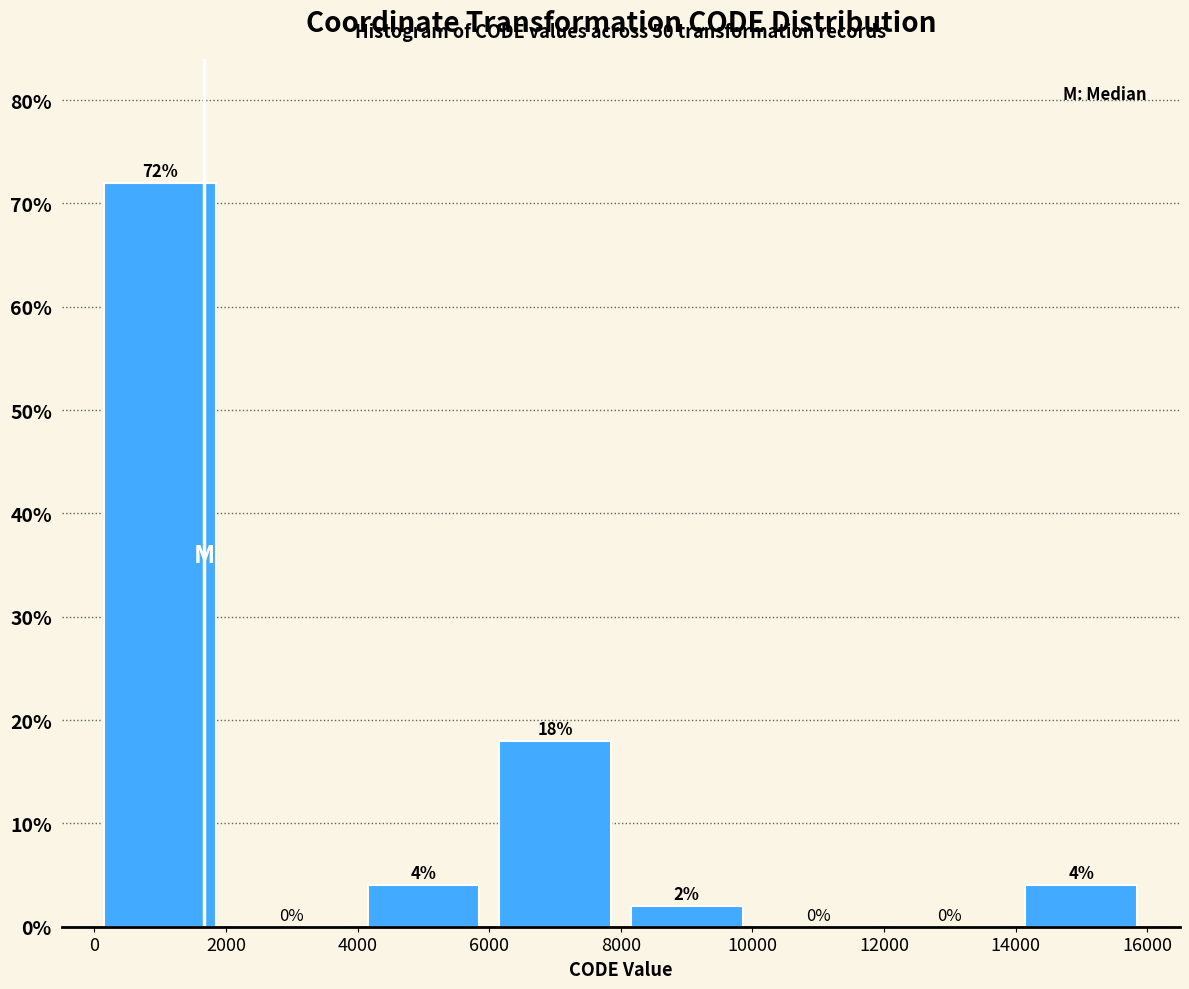

Reading left to right, transcribe this chart: for each bar, give the range it covers on the x-axis and its height.

0 to 2000: 72
2000 to 4000: 0
4000 to 6000: 4
6000 to 8000: 18
8000 to 10000: 2
10000 to 12000: 0
12000 to 14000: 0
14000 to 16000: 4